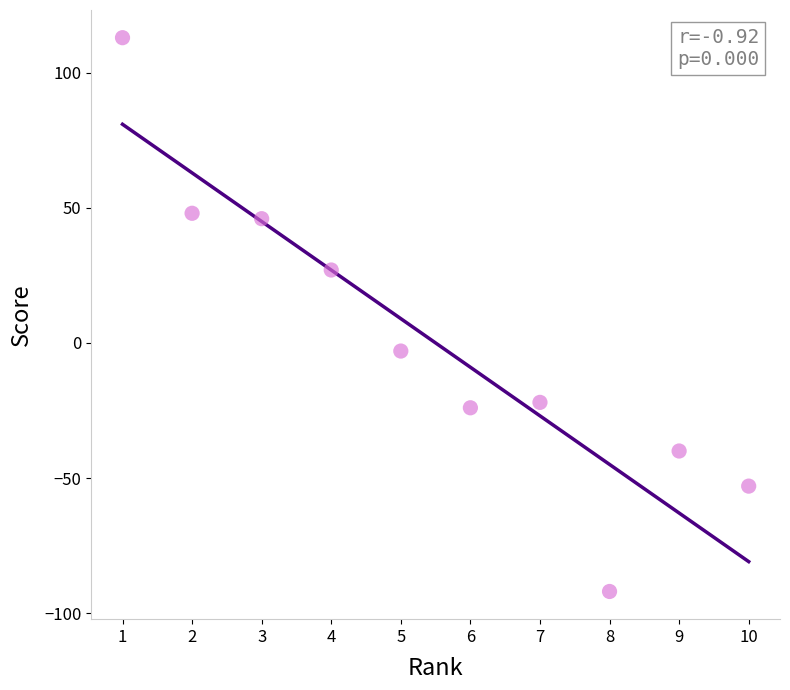

What is the average X value?

6